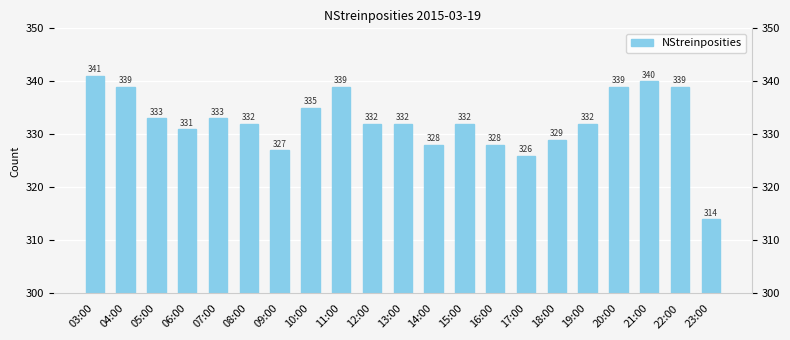

Are the bars horizontal?

No